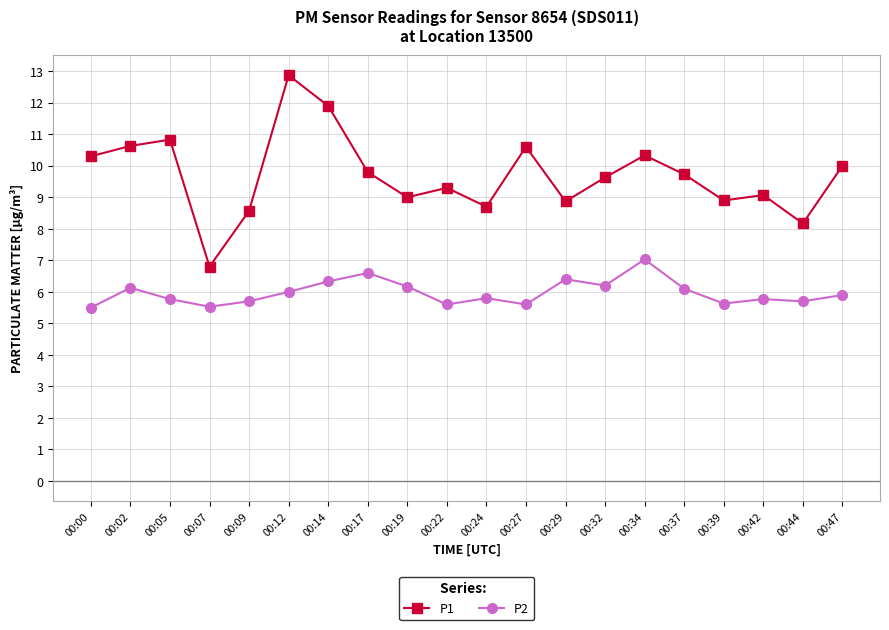

At which category is the sum across all series the highest?

00:12